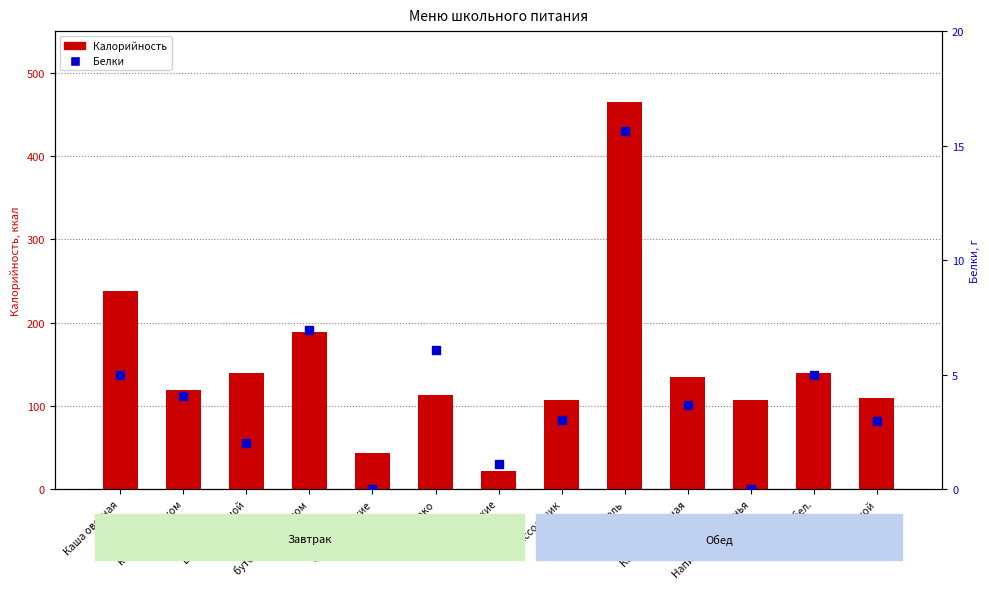

Which series has the largest total across all categories?

Калорийность